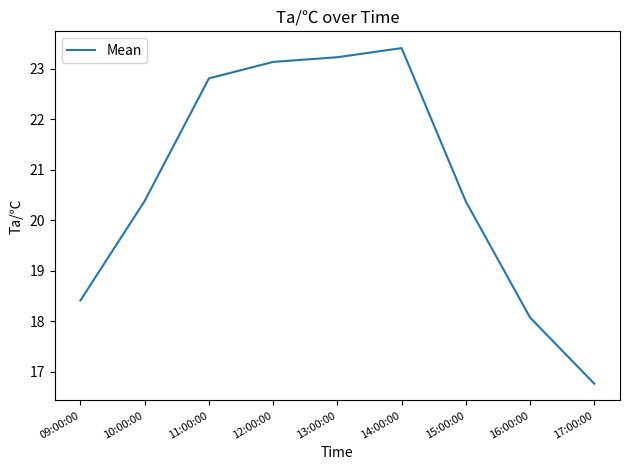

The chart shows a value of 14.8 at 13:00:00. True or false?

False